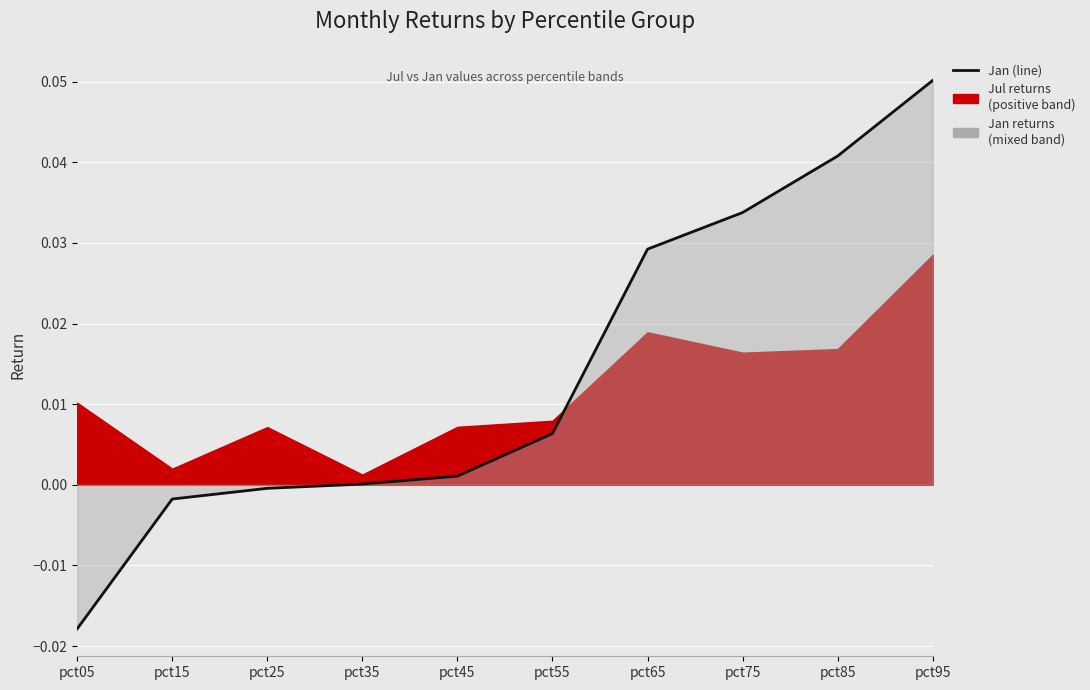

Which category has the lowest value across all series?

pct05